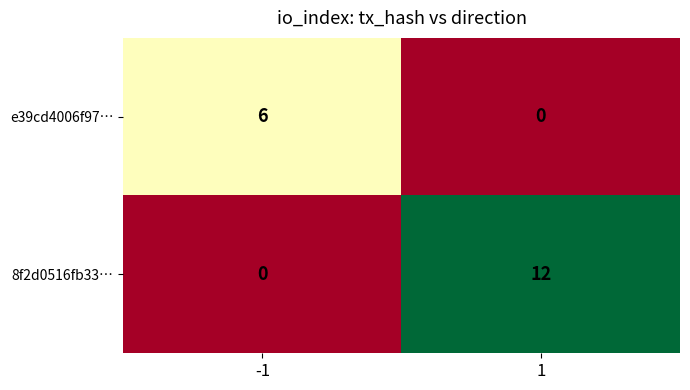

Which label corresponds to the largest value in the chart?

1